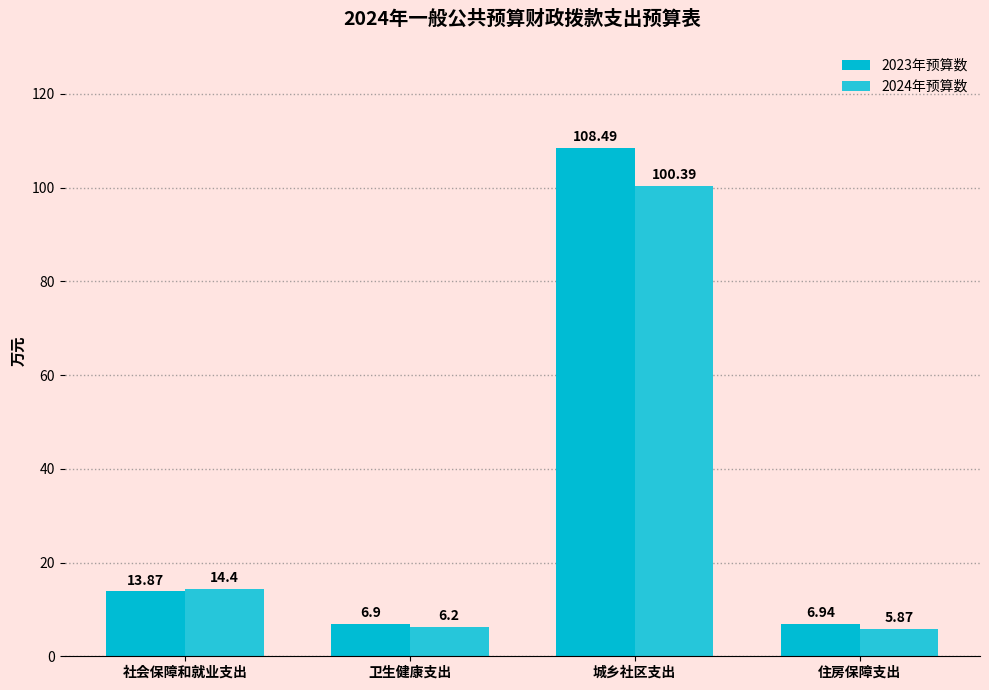

Rank the series by their average value, from highest to lowest.

2023年预算数, 2024年预算数